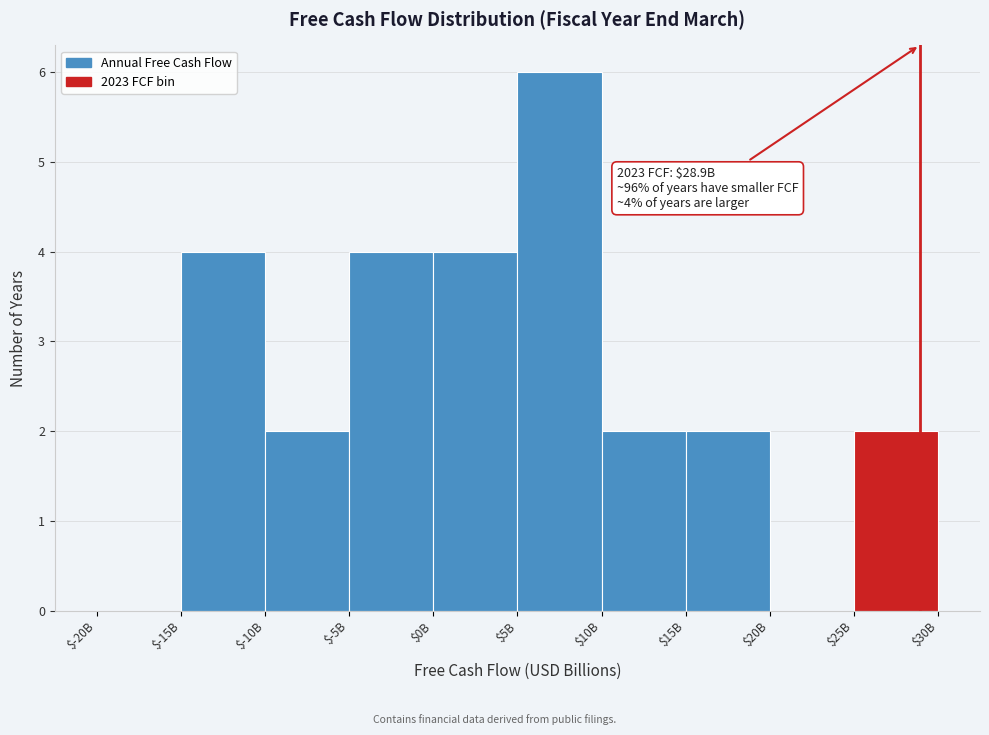

At which category does the chart reach its peak across all series?

$5B